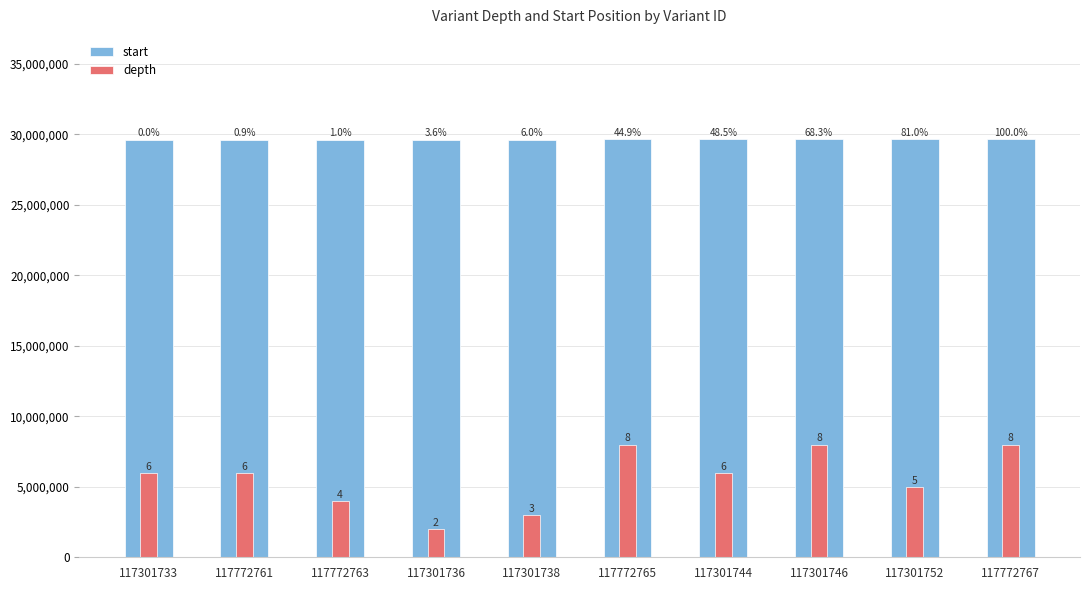

What is the greatest value displayed?

29646490